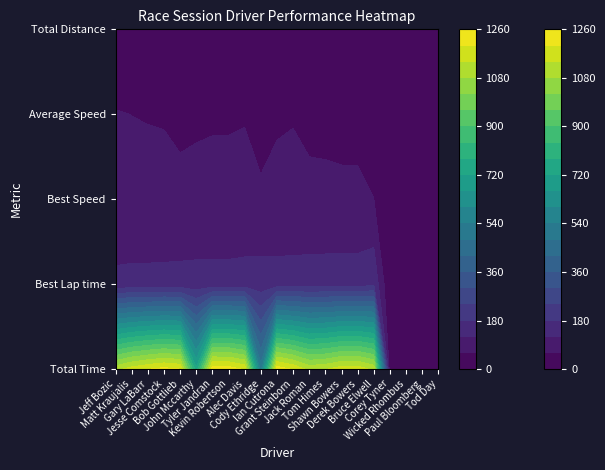

List the series in order of their peak value, highest first.

Jeff Bozic, Matt Kraujalis, Gary LaBarr, Jesse Comstock, Bob Gottlieb